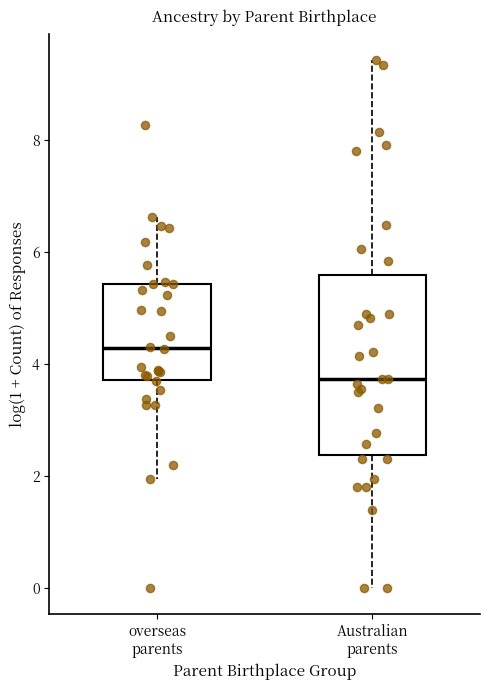

Reading left to right, read every box against the y-axis: the position of its median line, the range the box covers, and the ends of its whiskers. The values are not printed on the chart, so give them approximately, as read against the axis.

overseas parents: median 4.2, box 3.8 to 5.4, whiskers 2.0 to 6.6
Australian parents: median 3.8, box 2.4 to 5.6, whiskers 0.0 to 9.4